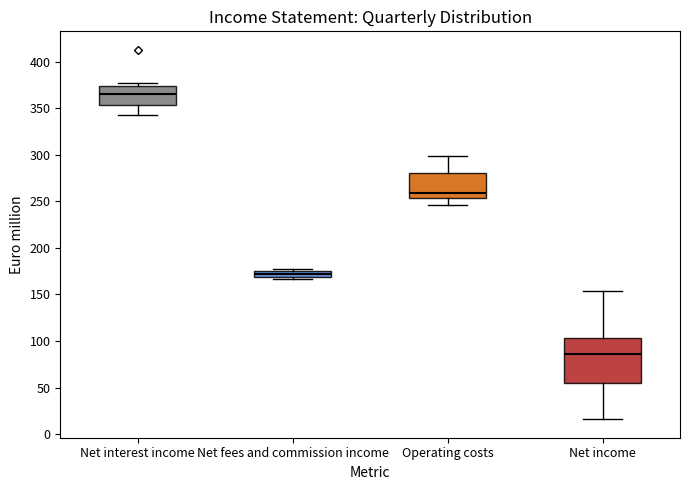

Comparing the boxes themselves (not the whiskers), which one is the tallest?

Net income